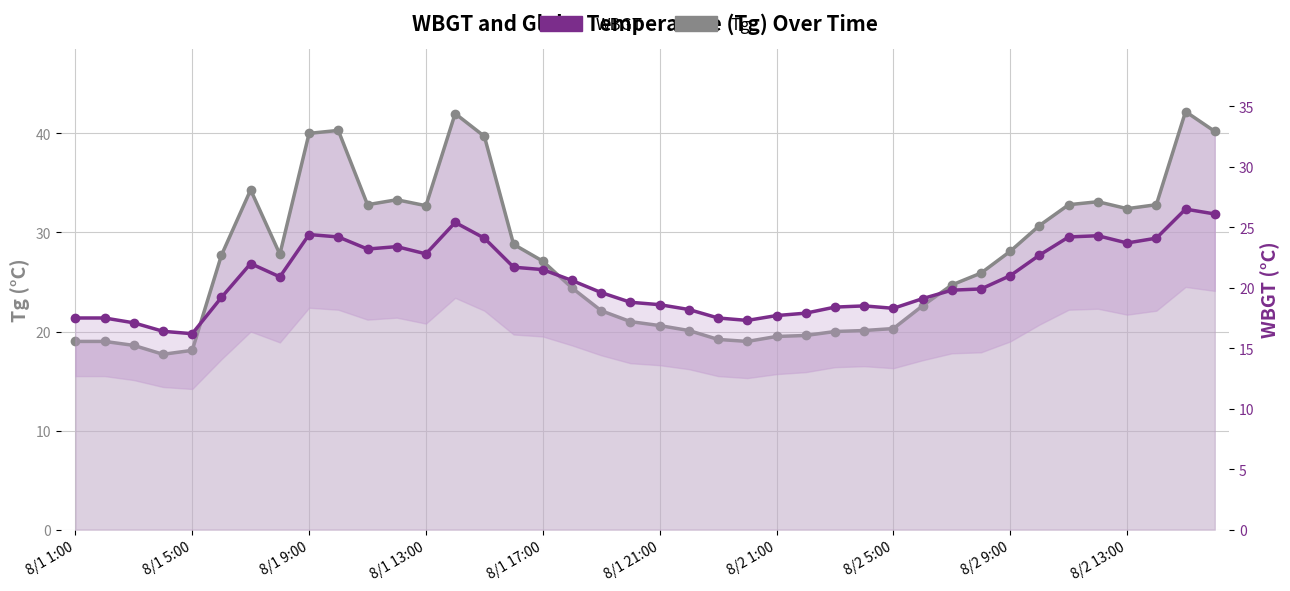

Is the value of Tg at 8/2 13:00 greater than the value of WBGT at 8/2 5:00?

Yes